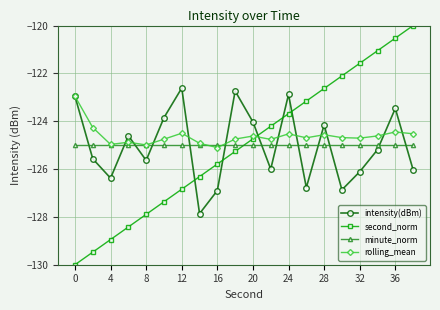

What are all the series names shown in the legend?

intensity(dBm), second_norm, minute_norm, rolling_mean